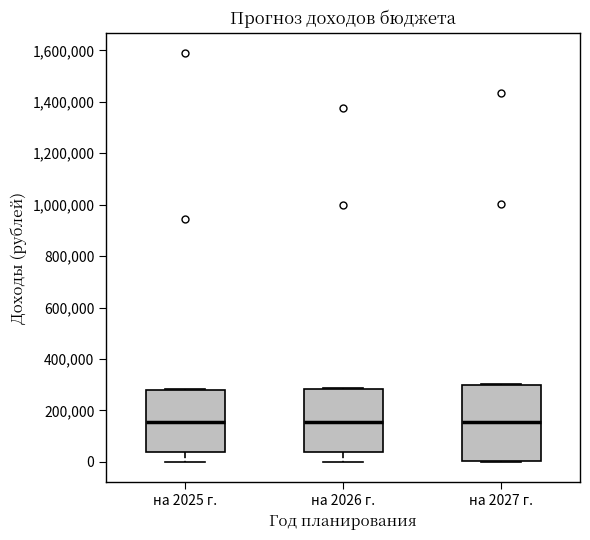

Reading left to right, transcribe this box plot: for each box, give where its median line is, the range the box spans, and where its two whiskers end, as read against the y-axis. The values are not printed on the chart, so give them approximately, as read against the axis.

на 2025 г.: median 160000, box 40000 to 280000, whiskers 0 to 280000
на 2026 г.: median 160000, box 40000 to 280000, whiskers 0 to 280000
на 2027 г.: median 160000, box 0 to 300000, whiskers 0 to 300000